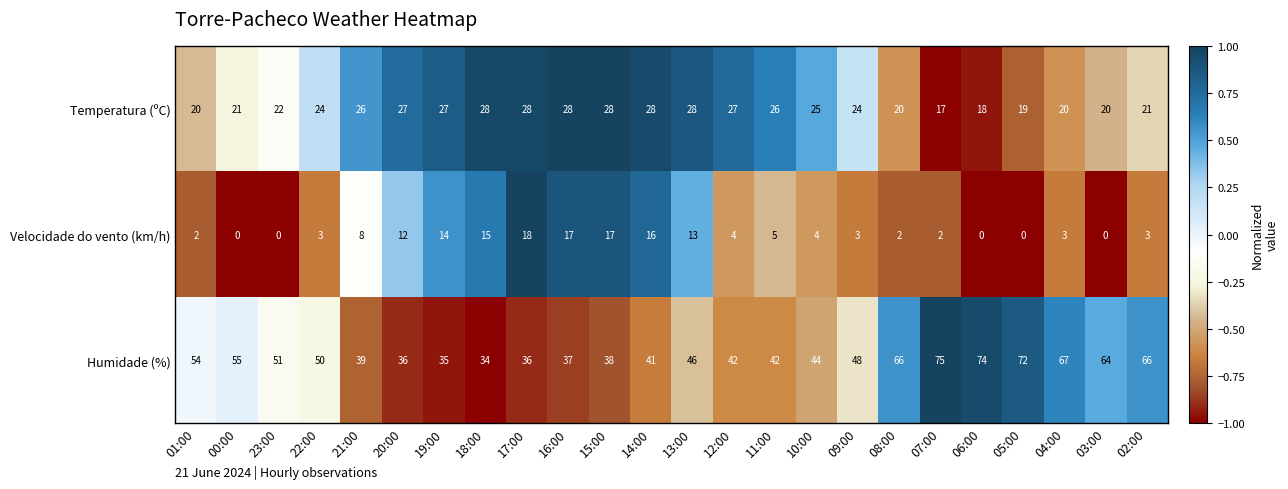

How many distinct data groups are displayed?

3